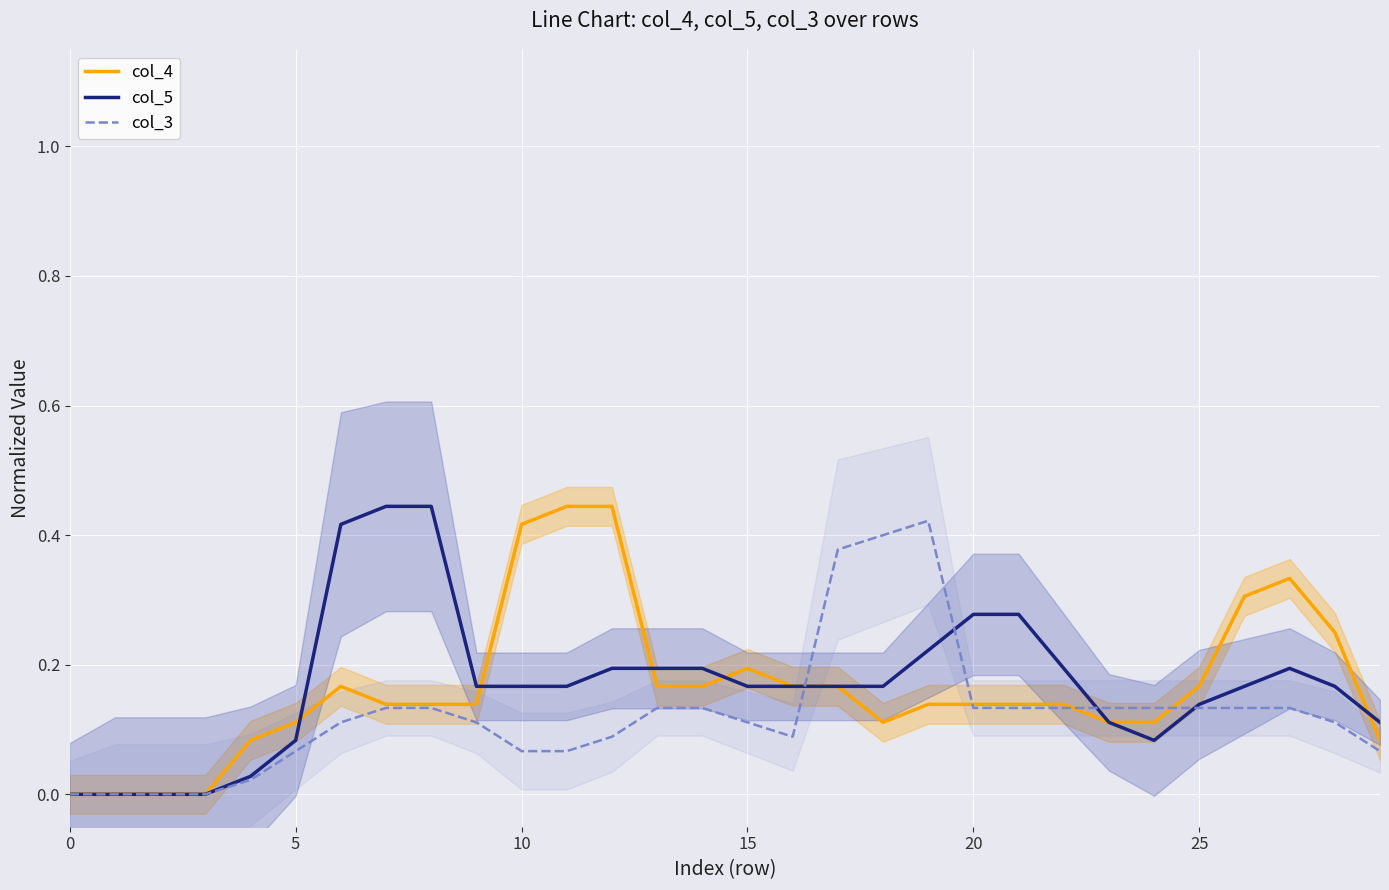

At how many categories does at least one series exceed 0?

26